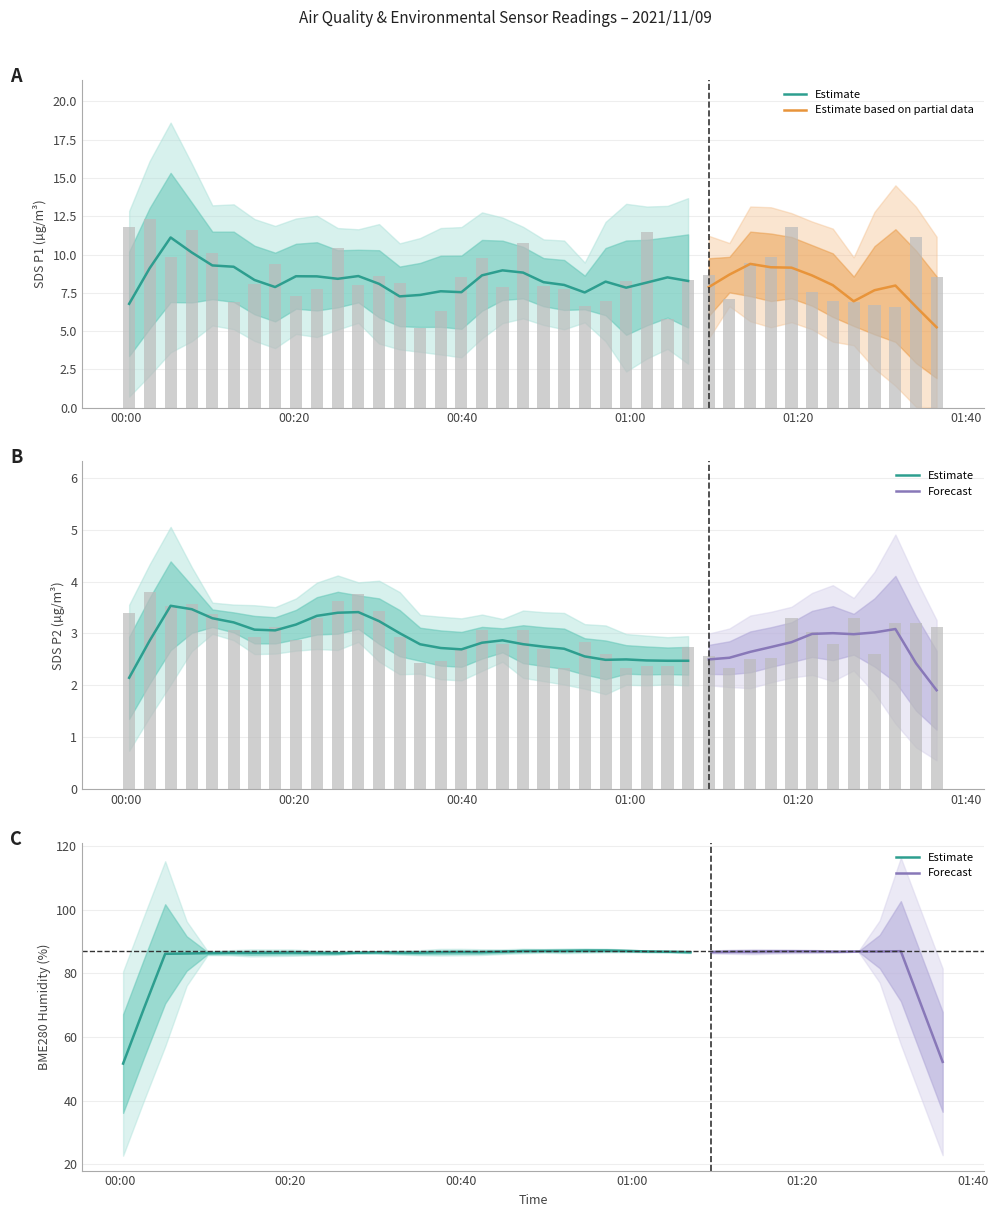

What is the smallest value displayed?

2.3